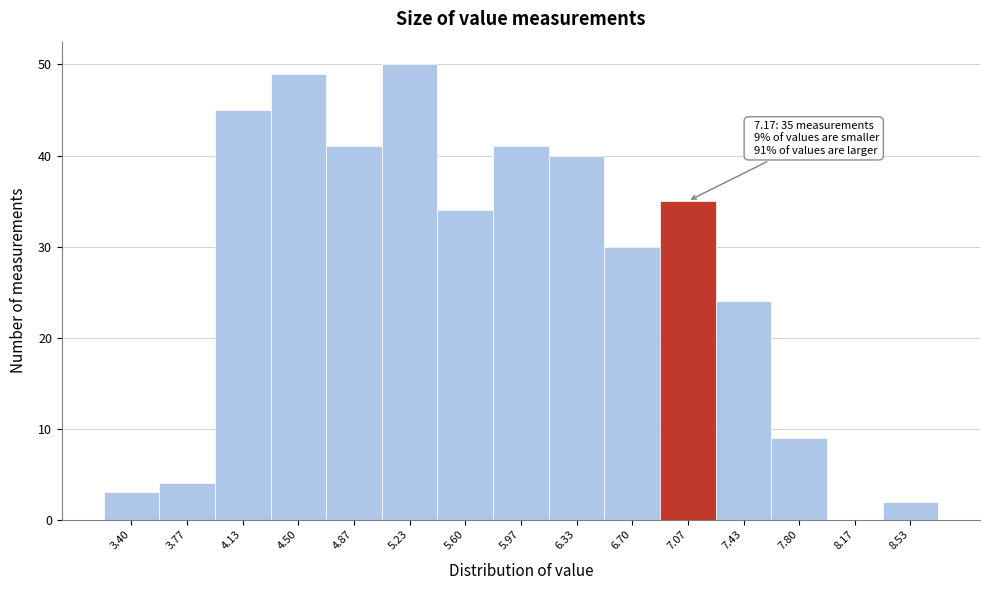

Reading left to right, list all the values displayed in this chart.

3.40=3	3.77=4	4.13=45	4.50=49	4.87=41	5.23=50	5.60=34	5.97=41	6.33=40	6.70=30	7.07=35	7.43=24	7.80=9	8.17=0	8.53=2